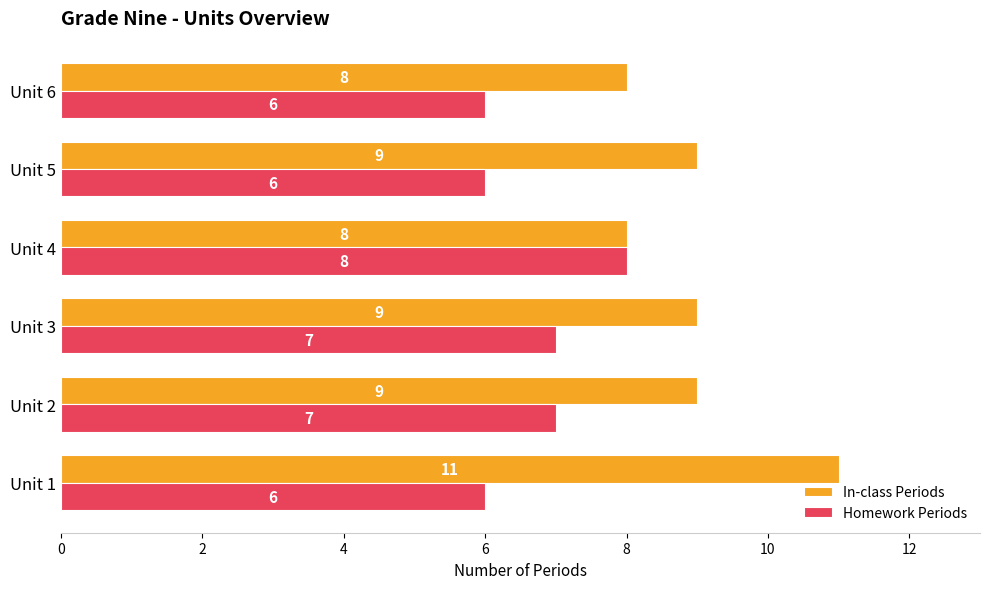

Which series has the largest total across all categories?

In-class Periods